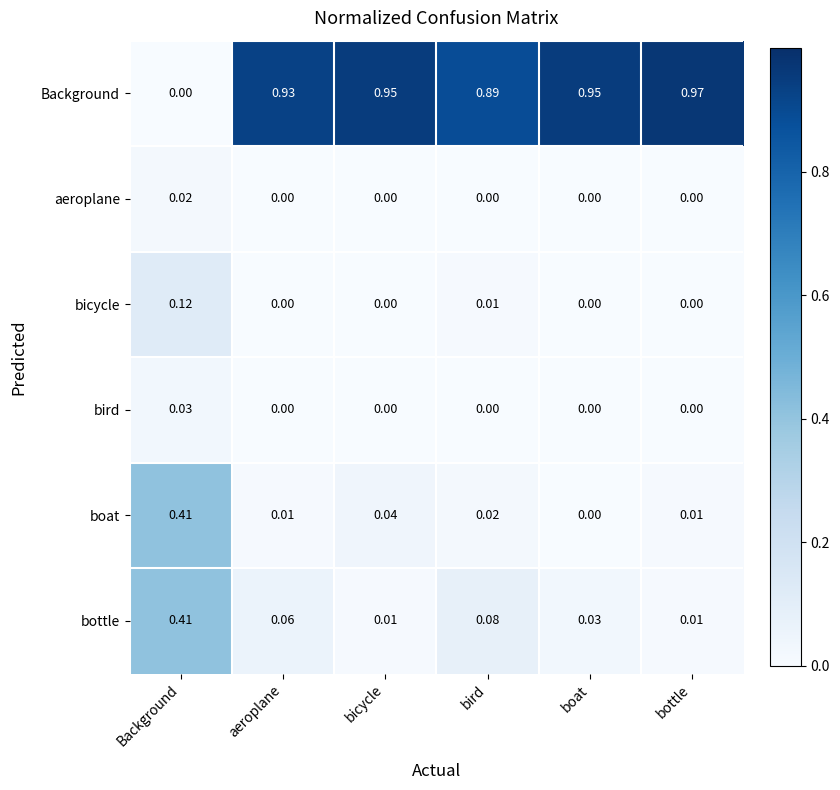

Is the value of bottle at boat greater than the value of Background at boat?

No